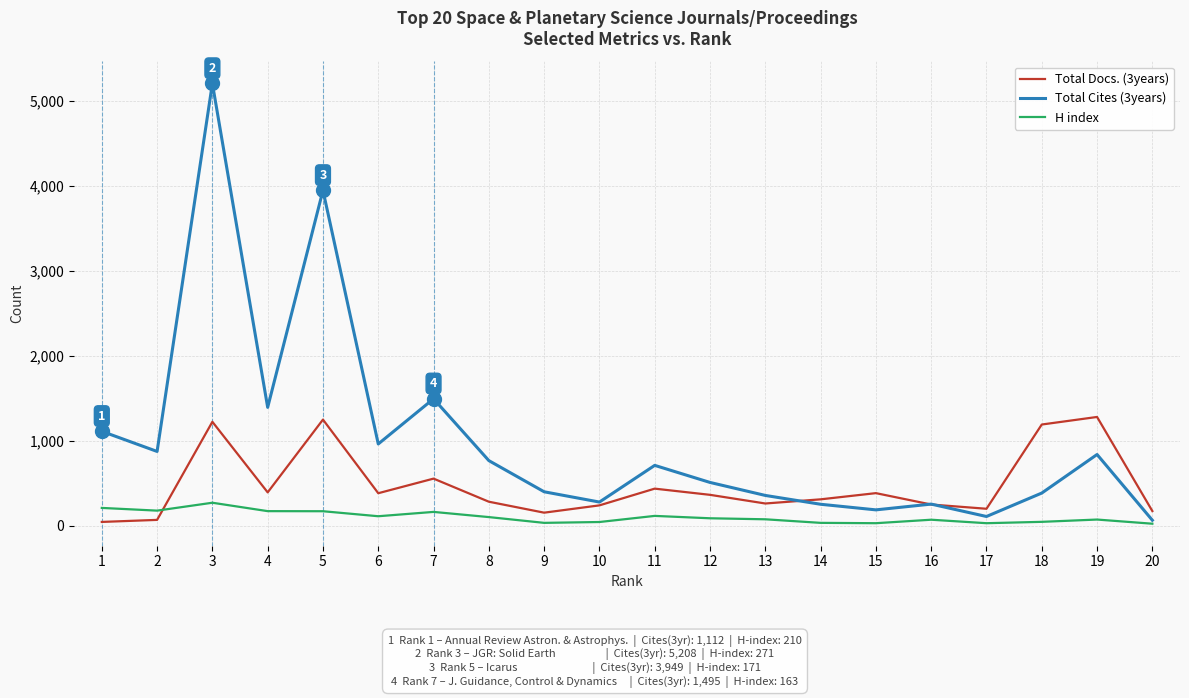

What is the average value of the Total Cites (3years) series?

1006